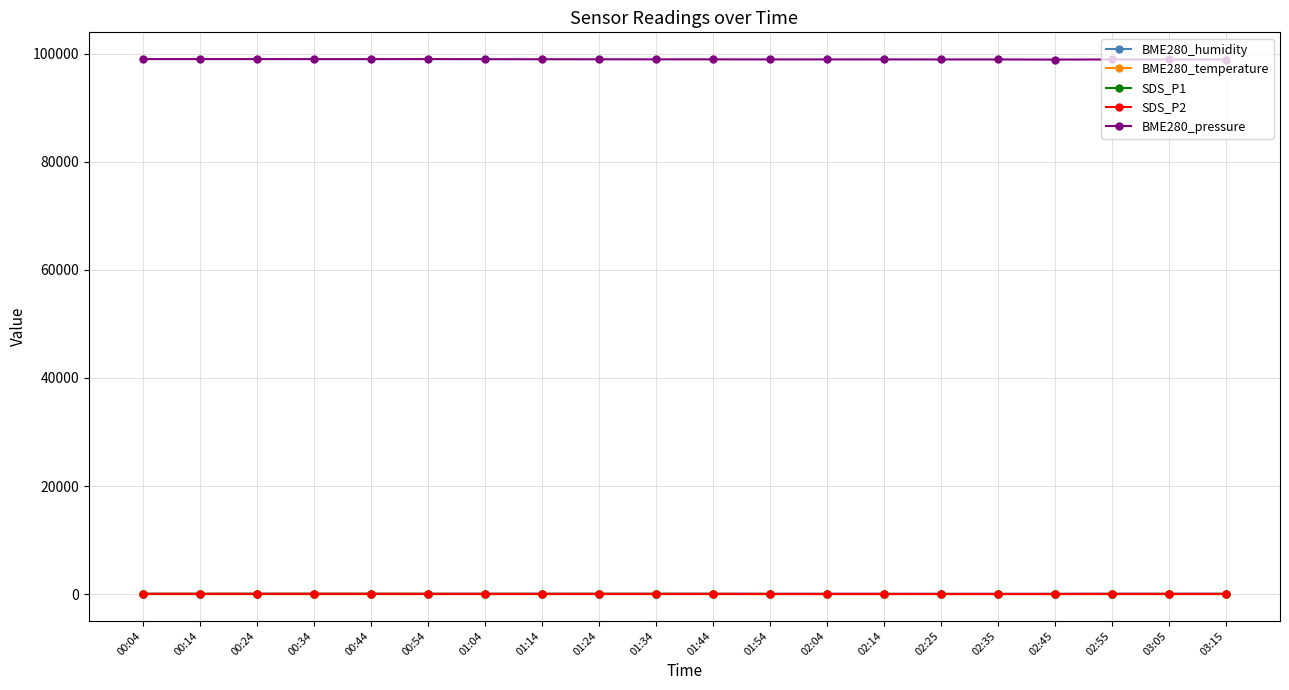

What is the label of the 4th point from the right?

02:45